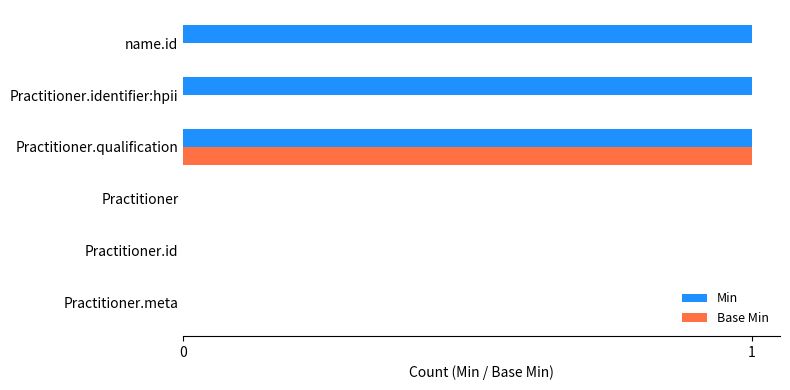

Between Practitioner.id and Practitioner.identifier:hpii, which series saw the biggest shift?

Min